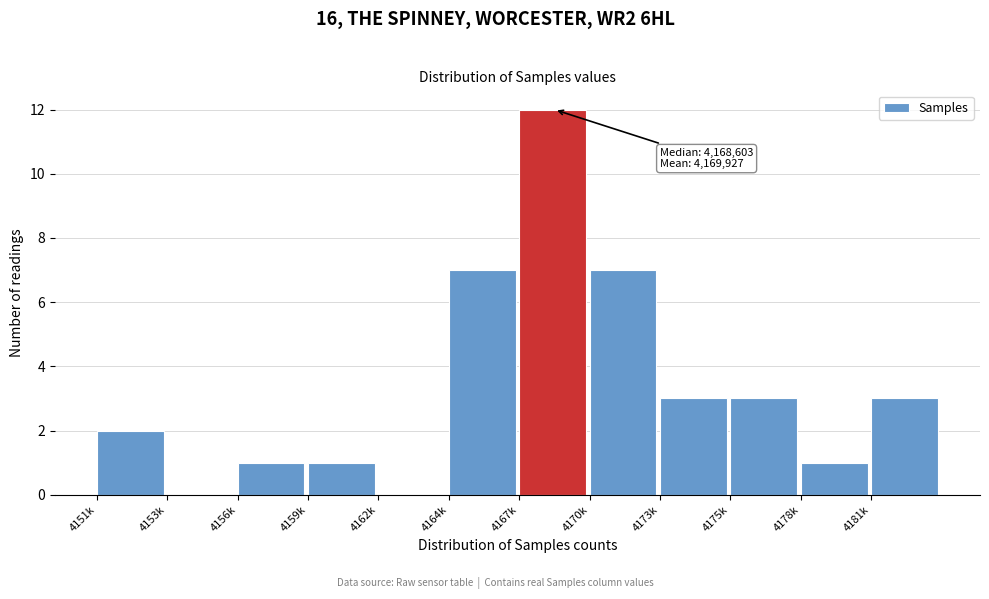

Reading left to right, list all the values displayed in this chart.

4151k=2	4153k=0	4156k=1	4159k=1	4162k=0	4164k=7	4167k=12	4170k=7	4173k=3	4175k=3	4178k=1	4181k=3